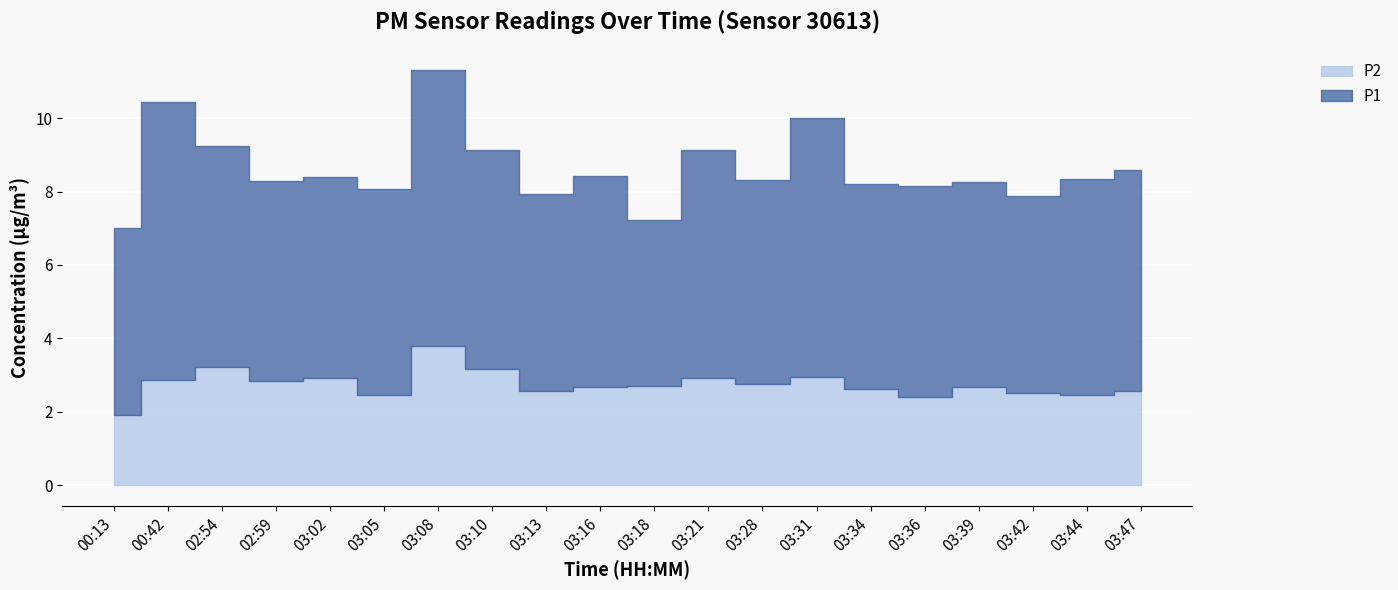

Which label corresponds to the largest value in the chart?

03:08